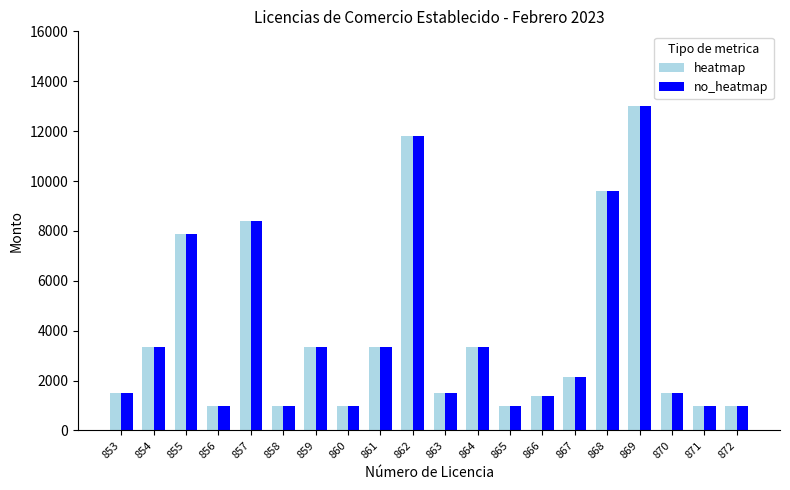

What is the difference between the maximum and minimum values in the no_heatmap series?

12009